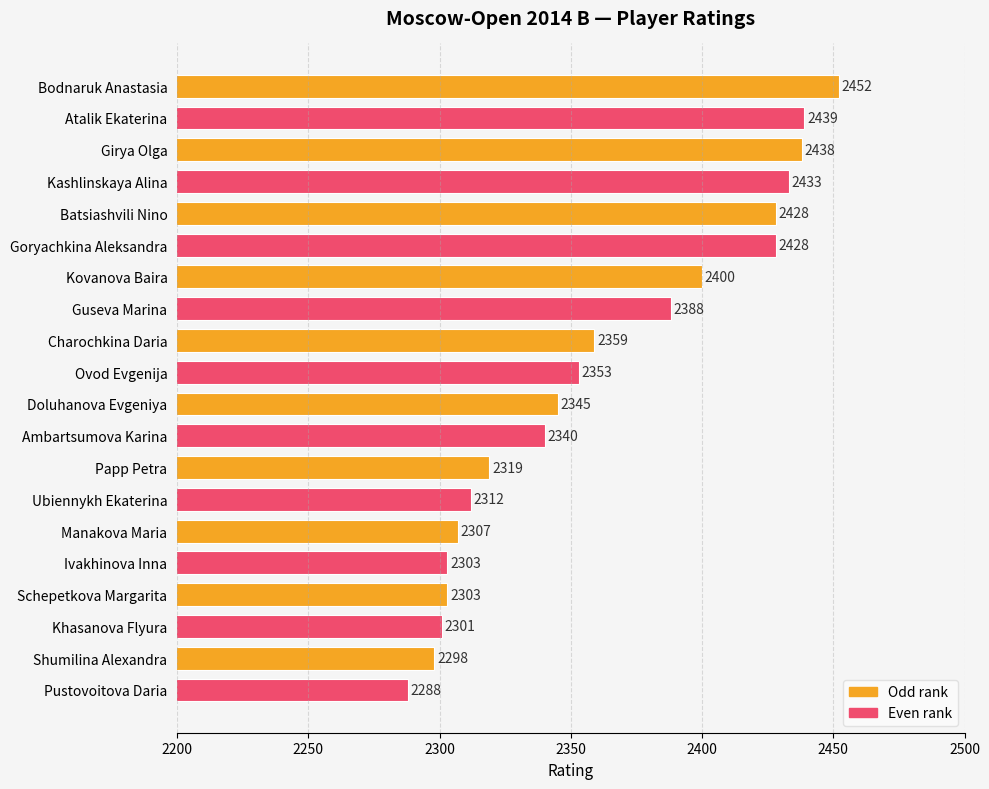

Reading bottom to top, transcribe all the data shown in this chart.

Pustovoitova Daria=2288	Shumilina Alexandra=2298	Khasanova Flyura=2301	Schepetkova Margarita=2303	Ivakhinova Inna=2303	Manakova Maria=2307	Ubiennykh Ekaterina=2312	Papp Petra=2319	Ambartsumova Karina=2340	Doluhanova Evgeniya=2345	Ovod Evgenija=2353	Charochkina Daria=2359	Guseva Marina=2388	Kovanova Baira=2400	Goryachkina Aleksandra=2428	Batsiashvili Nino=2428	Kashlinskaya Alina=2433	Girya Olga=2438	Atalik Ekaterina=2439	Bodnaruk Anastasia=2452